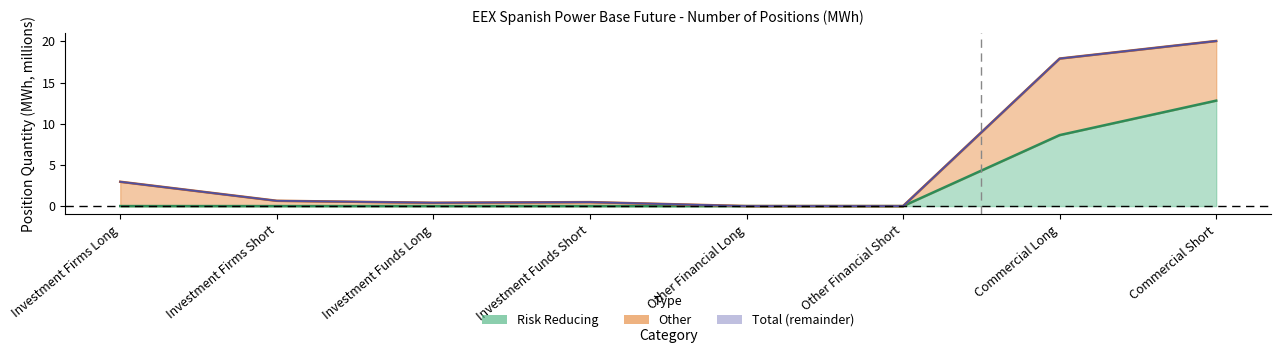

What value does the Risk Reducing series have at Commercial Long?

8.6